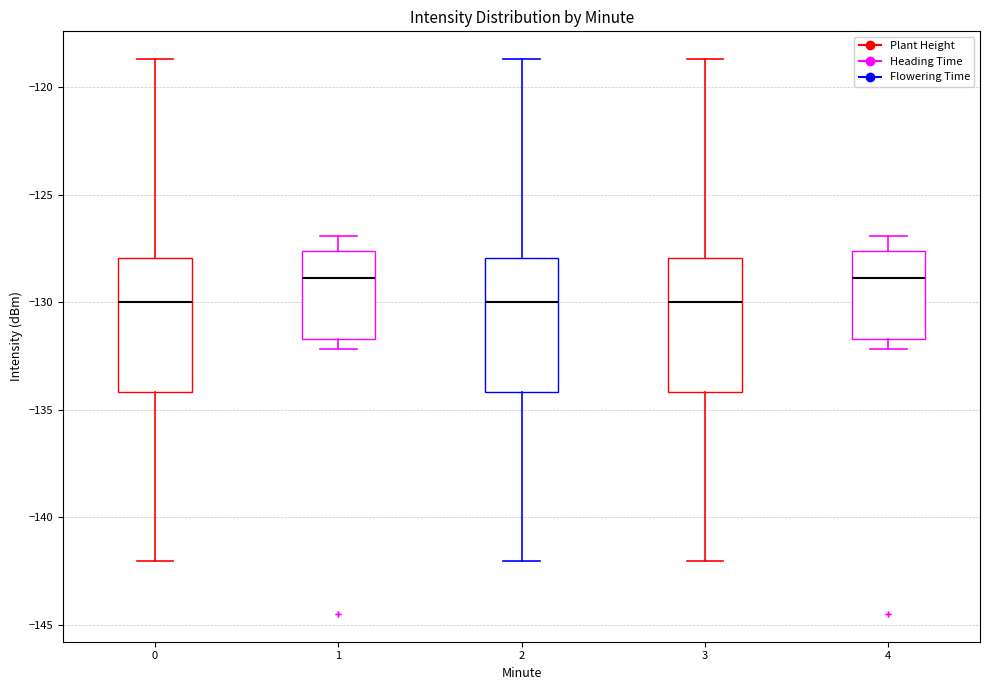

Reading left to right, transcribe this box plot: for each box, give where its median line is, the range the box spans, and where its two whiskers end, as read against the y-axis. The values are not printed on the chart, so give them approximately, as read against the axis.

0: median -130.0, box -134.0 to -128.0, whiskers -142.0 to -118.5
1: median -129.0, box -131.5 to -127.5, whiskers -132.0 to -127.0
2: median -130.0, box -134.0 to -128.0, whiskers -142.0 to -118.5
3: median -130.0, box -134.0 to -128.0, whiskers -142.0 to -118.5
4: median -129.0, box -131.5 to -127.5, whiskers -132.0 to -127.0